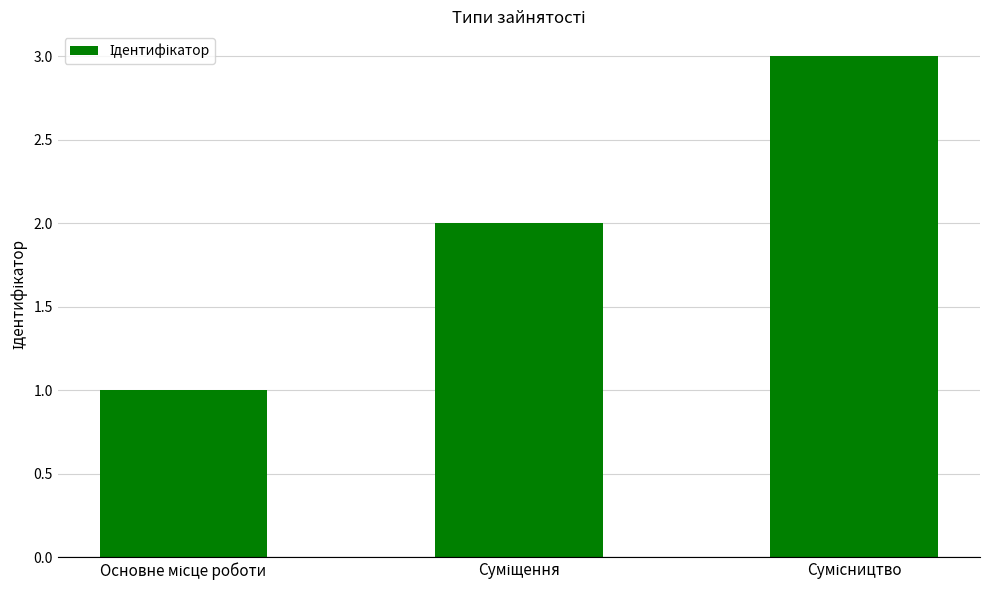

What is the greatest value displayed?

3